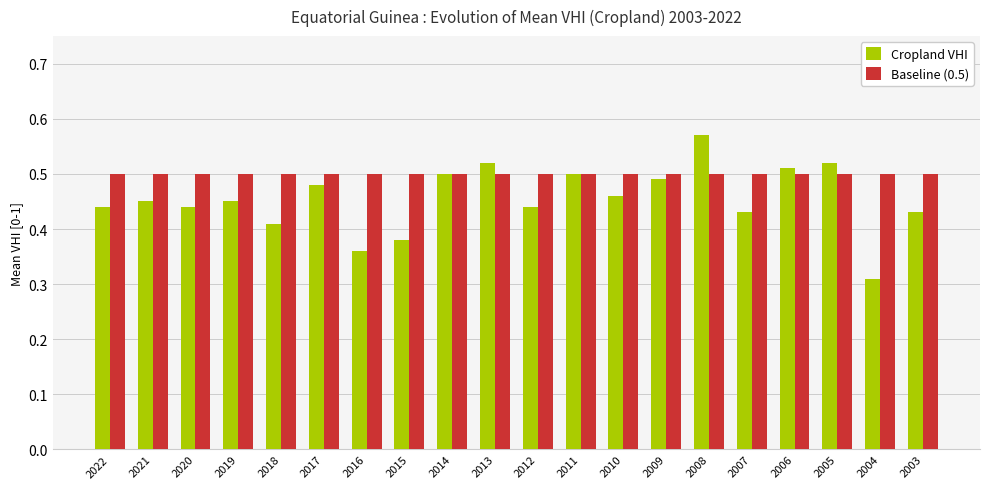

What are all the series names shown in the legend?

Cropland VHI, Baseline (0.5)